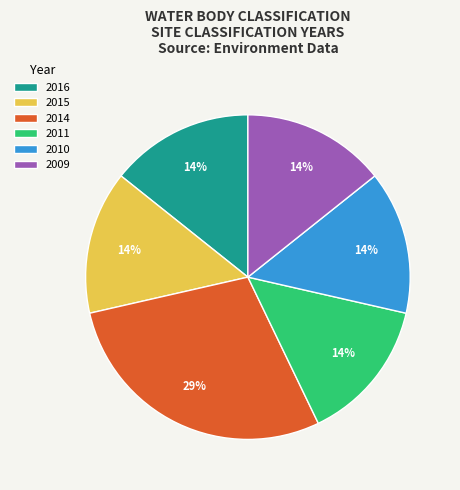

To the nearest percent, what percentage of the pie is 2015?

14%